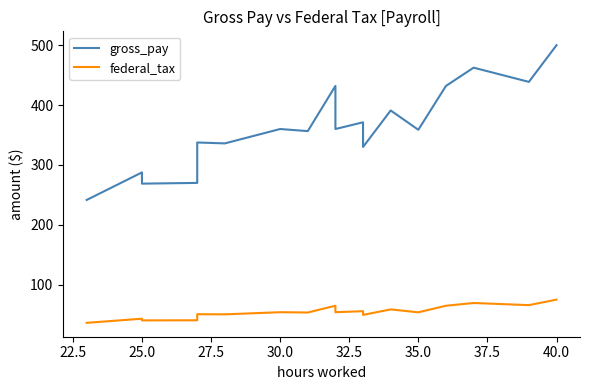

Which series has the widest spread of values?

gross_pay